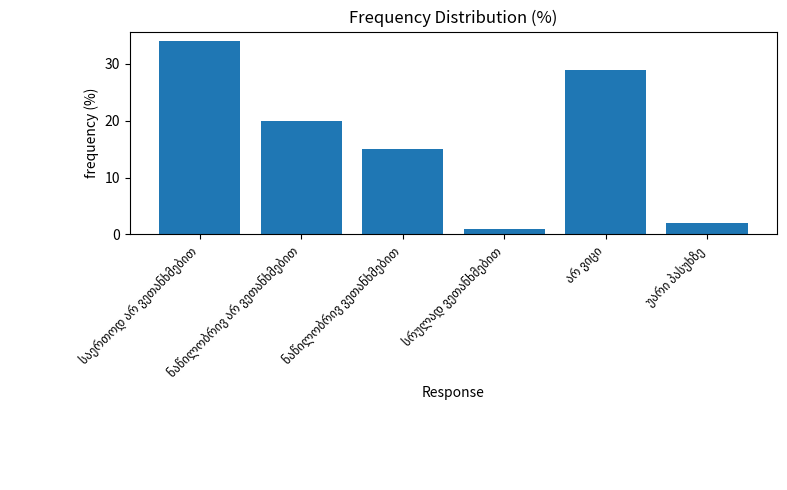

How many bars are there in total?

6